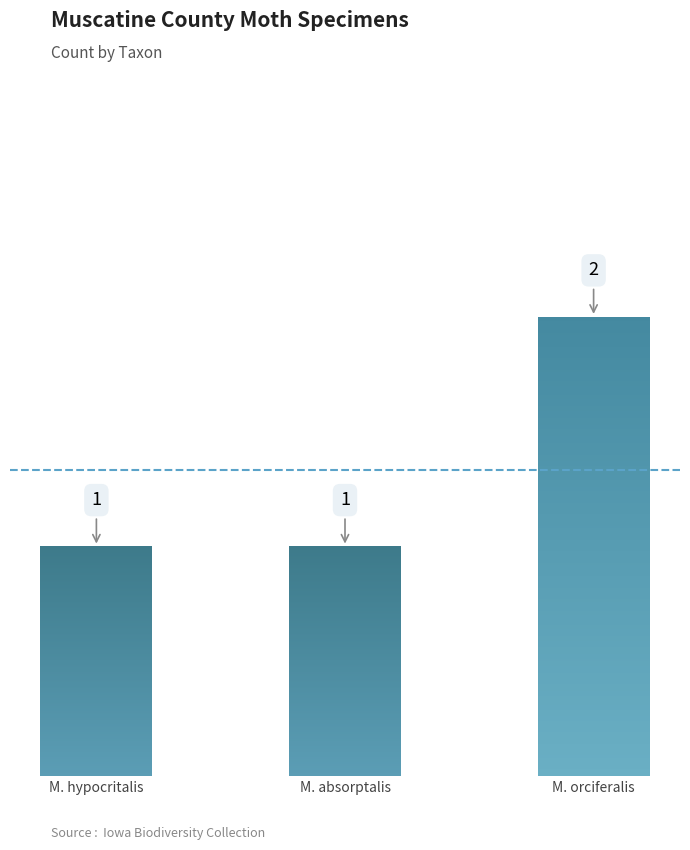

How many values are between 1 and 2?

3